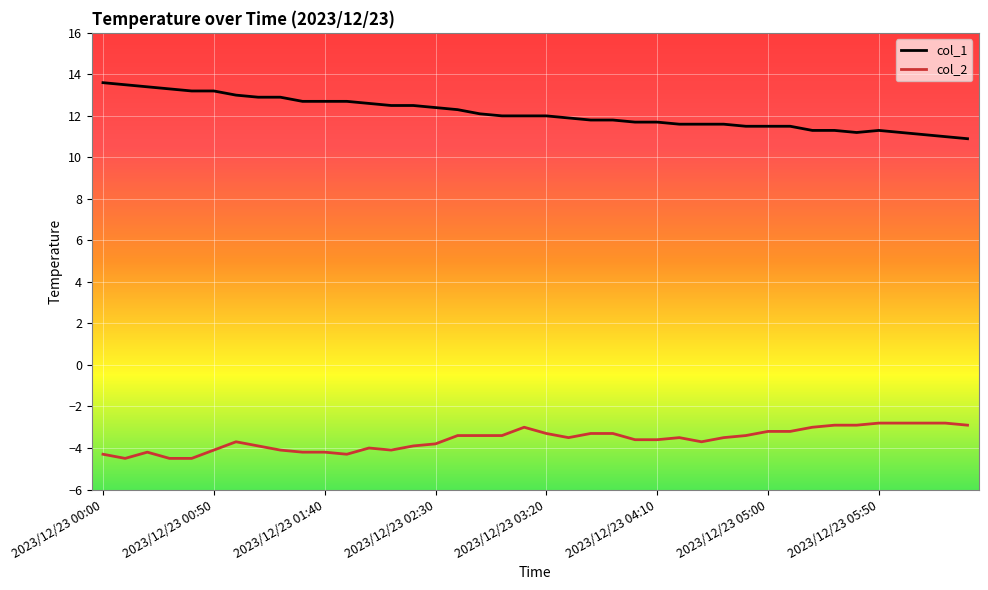

What is the highest value of the col_1 series?

13.6